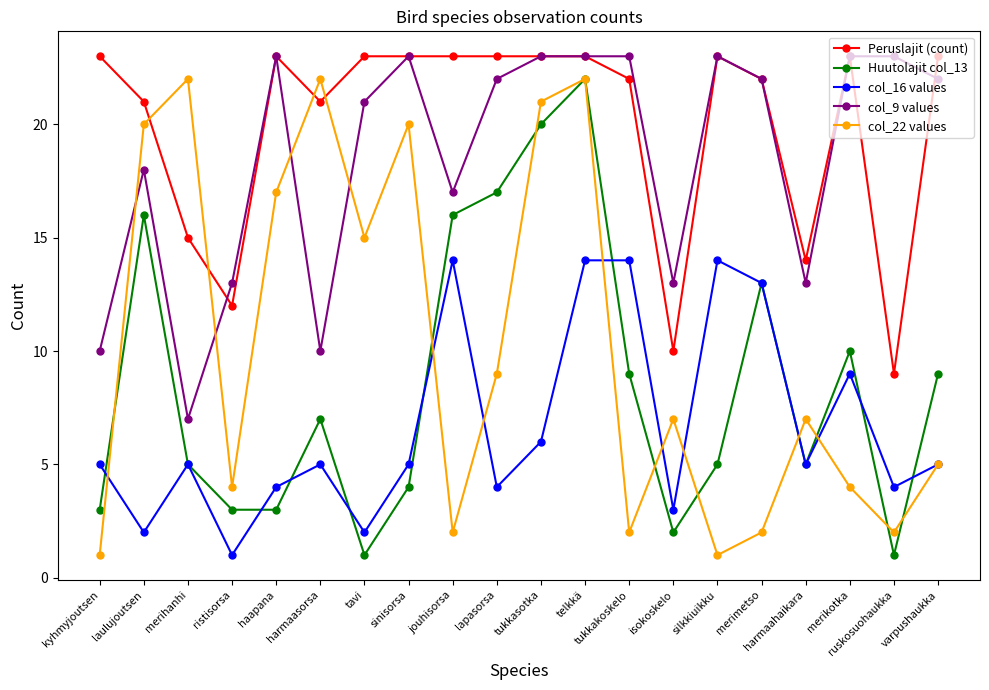

What is the maximum value shown in the chart?

23